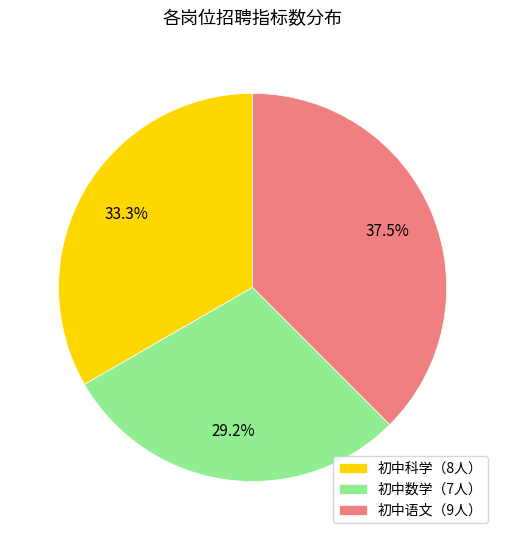

Does any single category account for the majority?

No